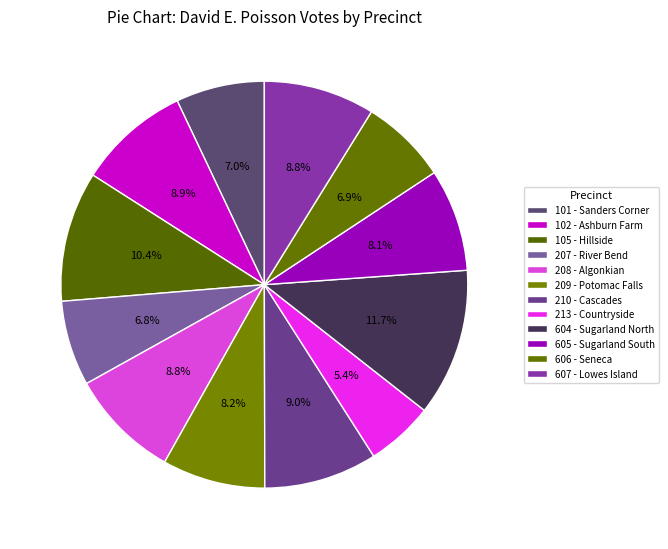

How many slices are in this pie chart?

12